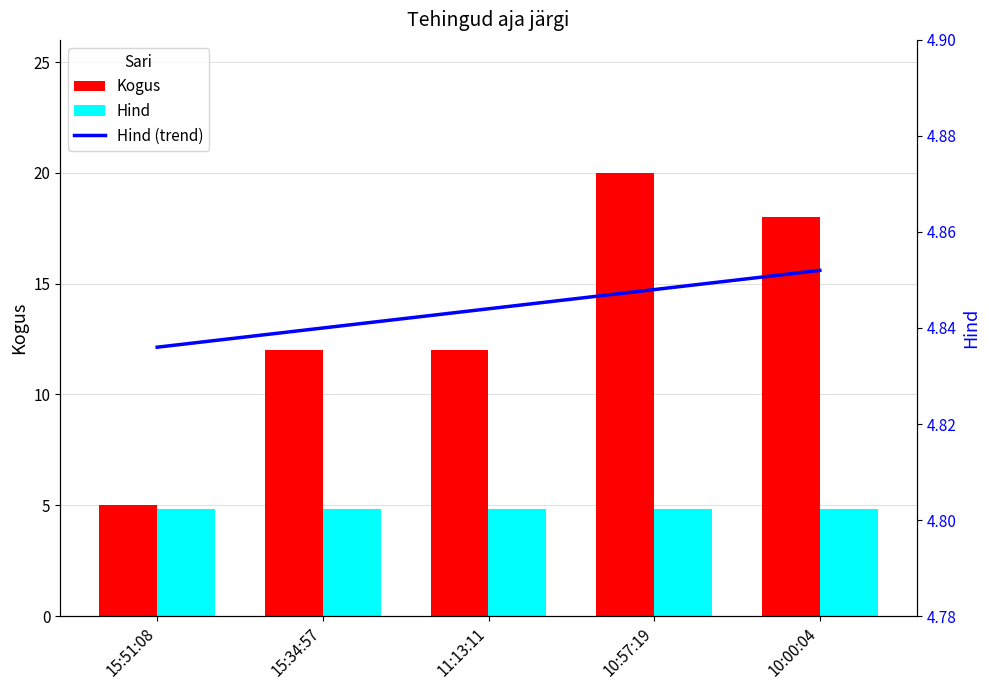

List the labels in order of Hind value, largest first.

11:13:11, 10:57:19, 10:00:04, 15:51:08, 15:34:57